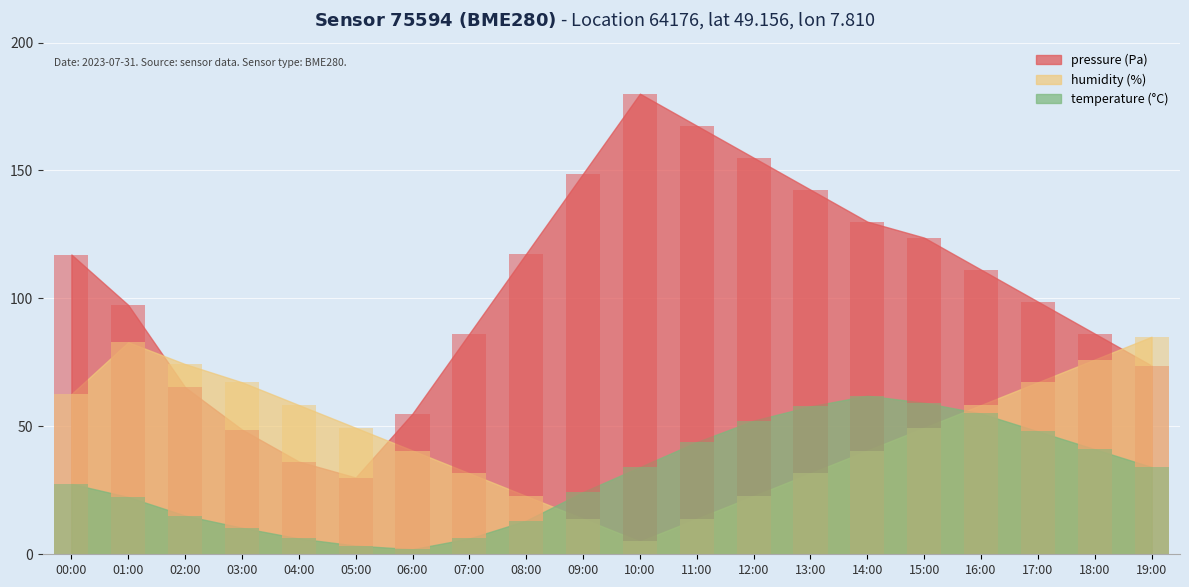

At how many categories does at least one series exceed 113?

9